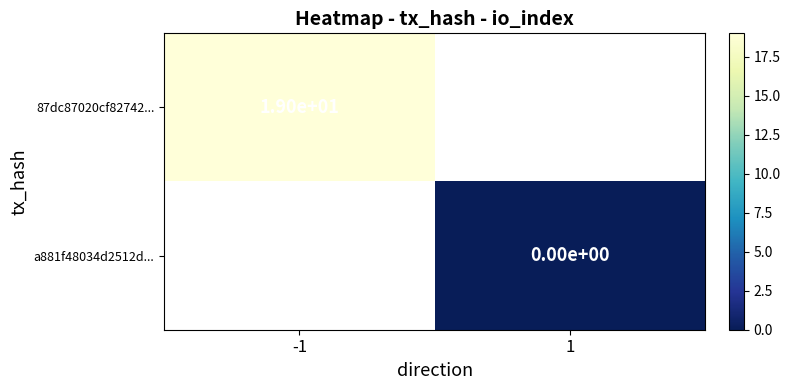

True or false: 87dc87020cf82742... has a value of 19 at -1.

True